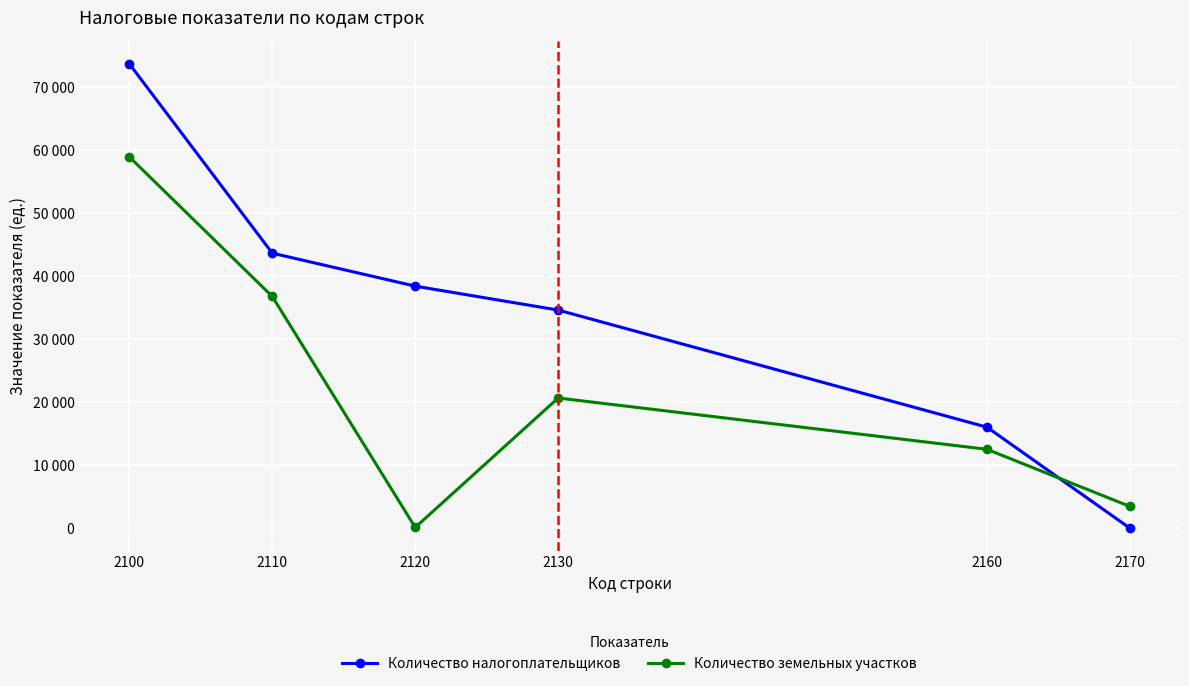

Rank the categories by Количество налогоплательщиков value from highest to lowest.

2100, 2110, 2120, 2130, 2160, 2170